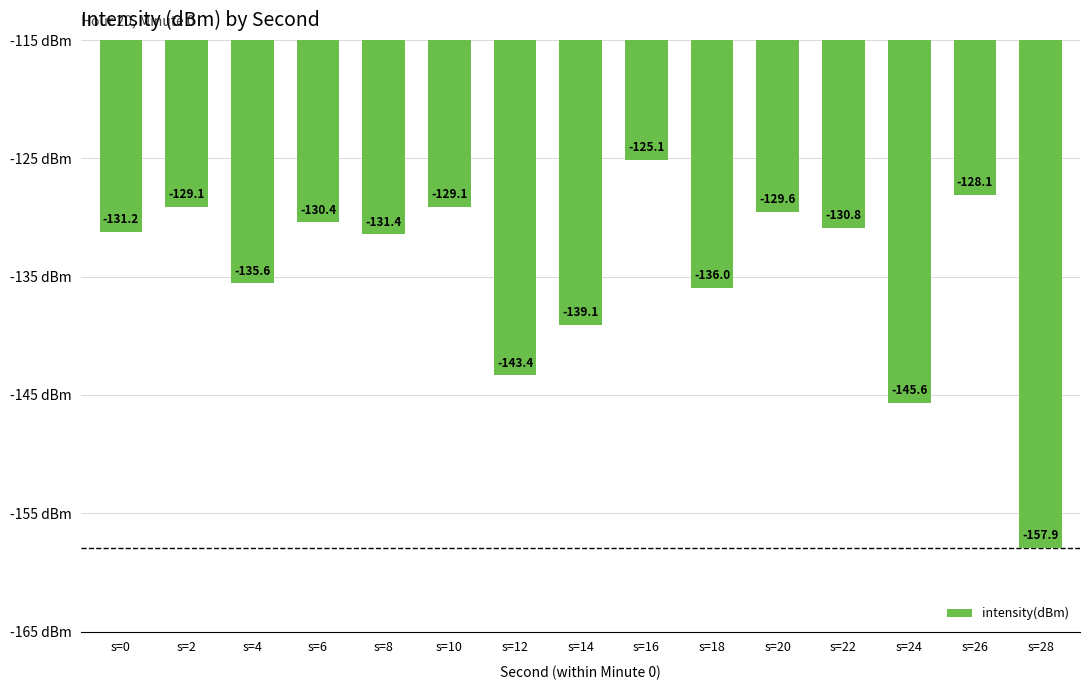

What is the difference between the values at s=6 and s=0?

0.8